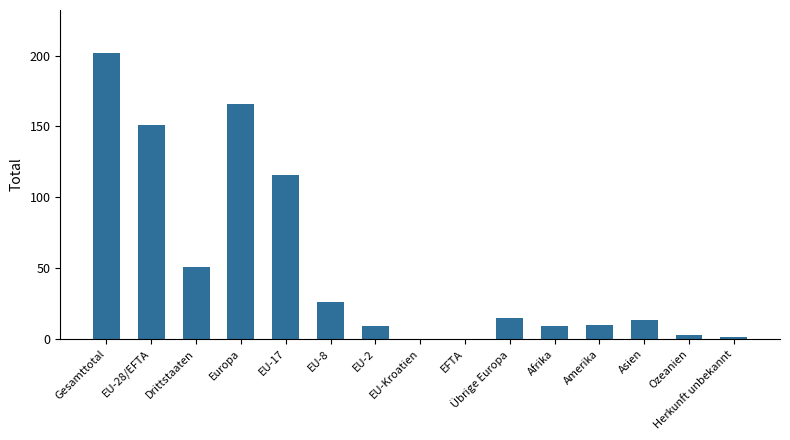

What is the maximum value shown in the chart?

202